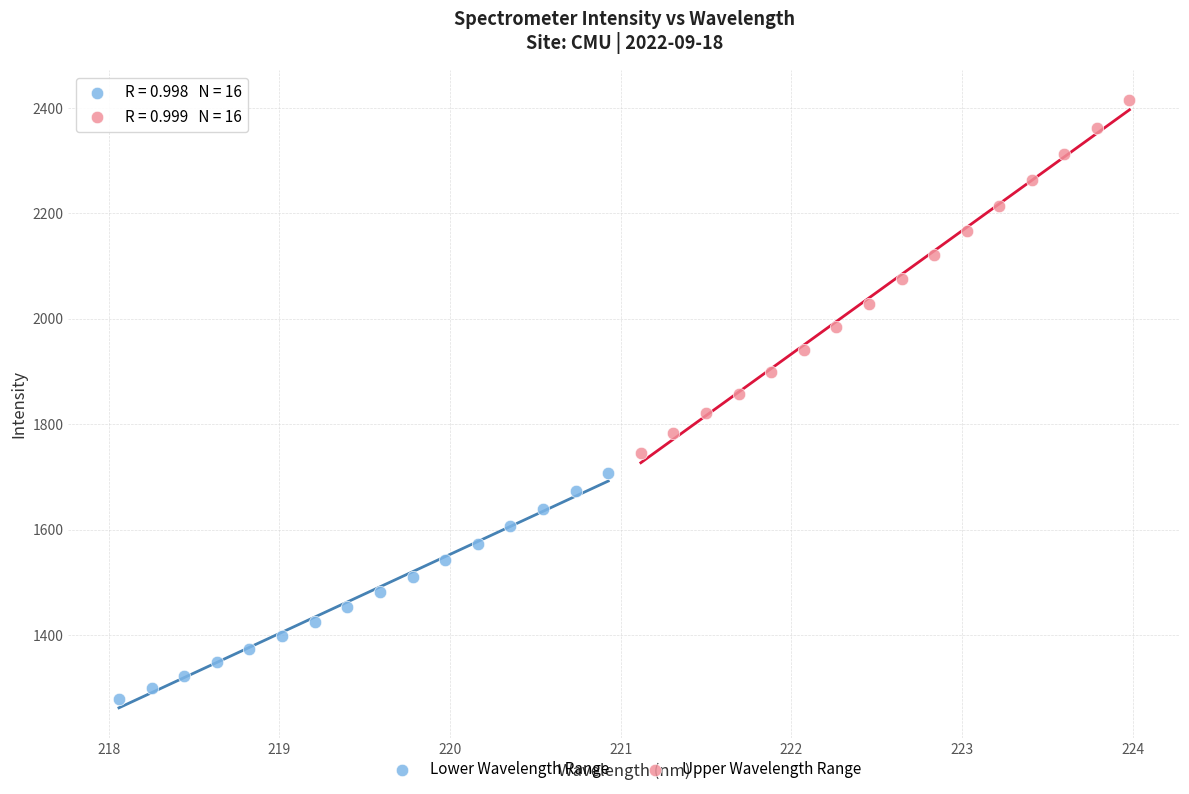

Which series contains the highest Y value?

Upper Wavelength Range